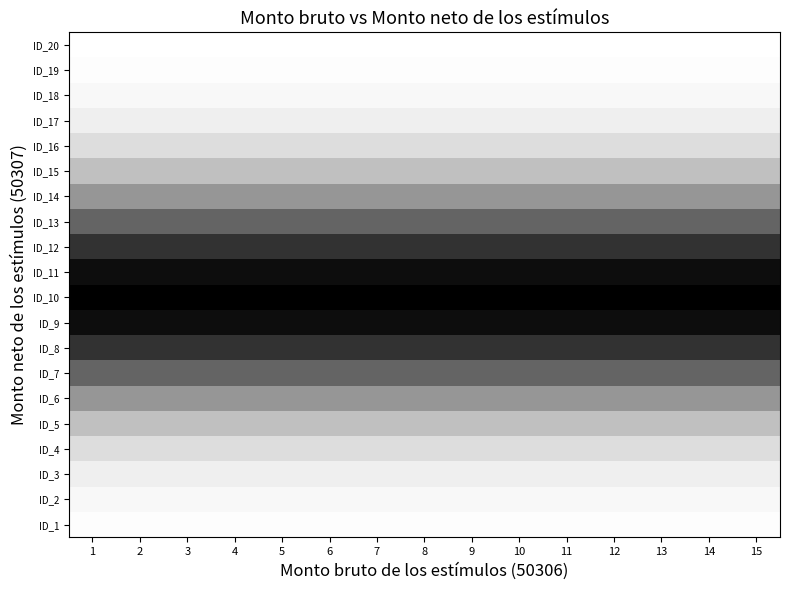

Which has a higher value, 8 or 9?

8